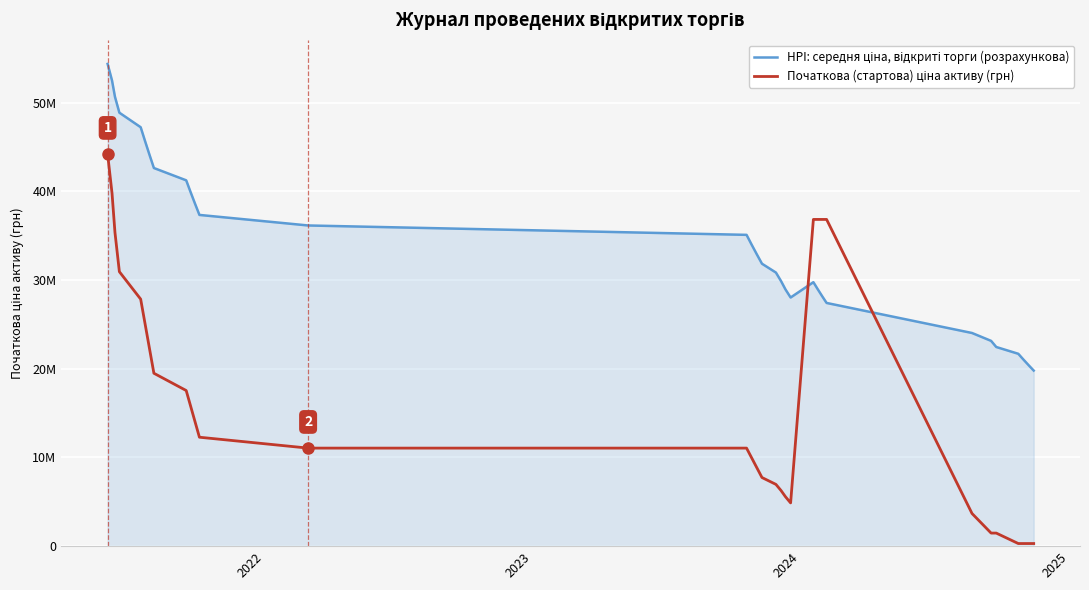

How many interior local valleys does the HPI: середня ціна, відкриті торги (розрахункова) series have?

1